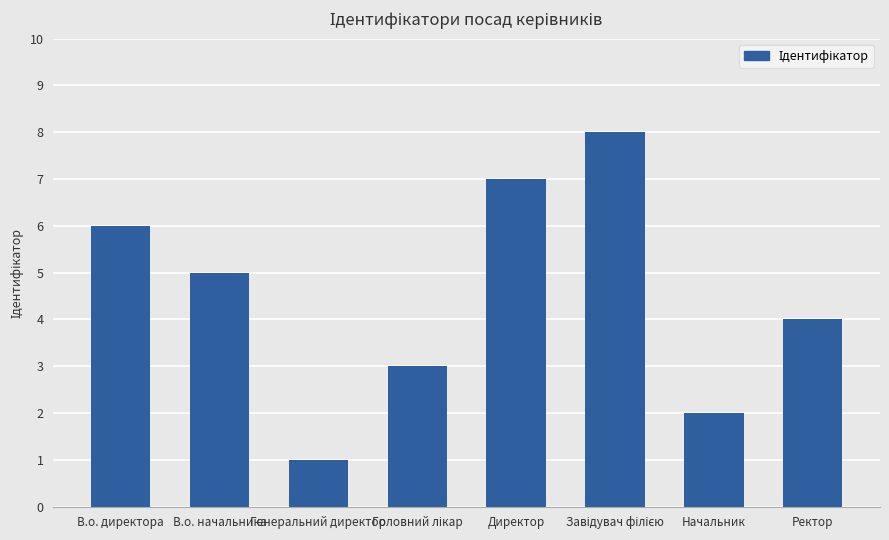

What is the maximum value shown in the chart?

8